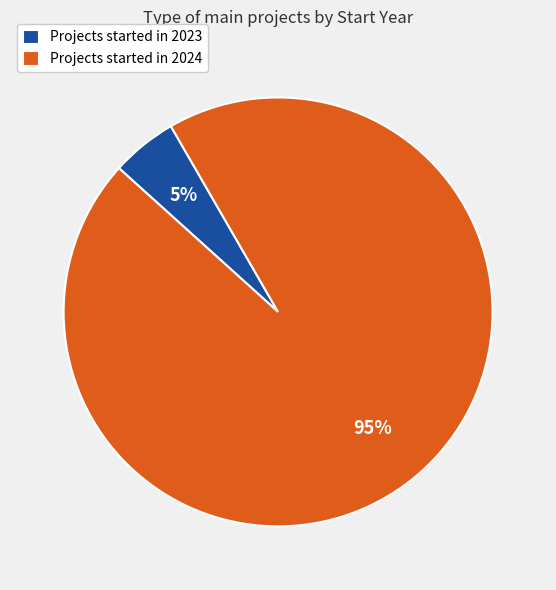

How many slices are in this pie chart?

2